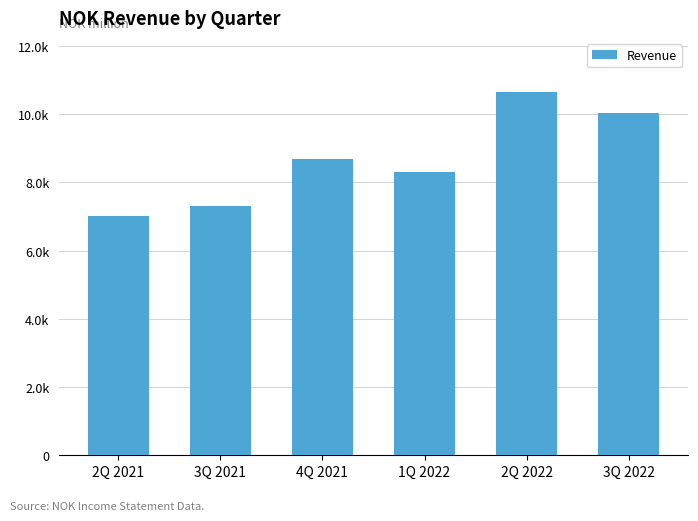

Does the chart contain any negative values?

No